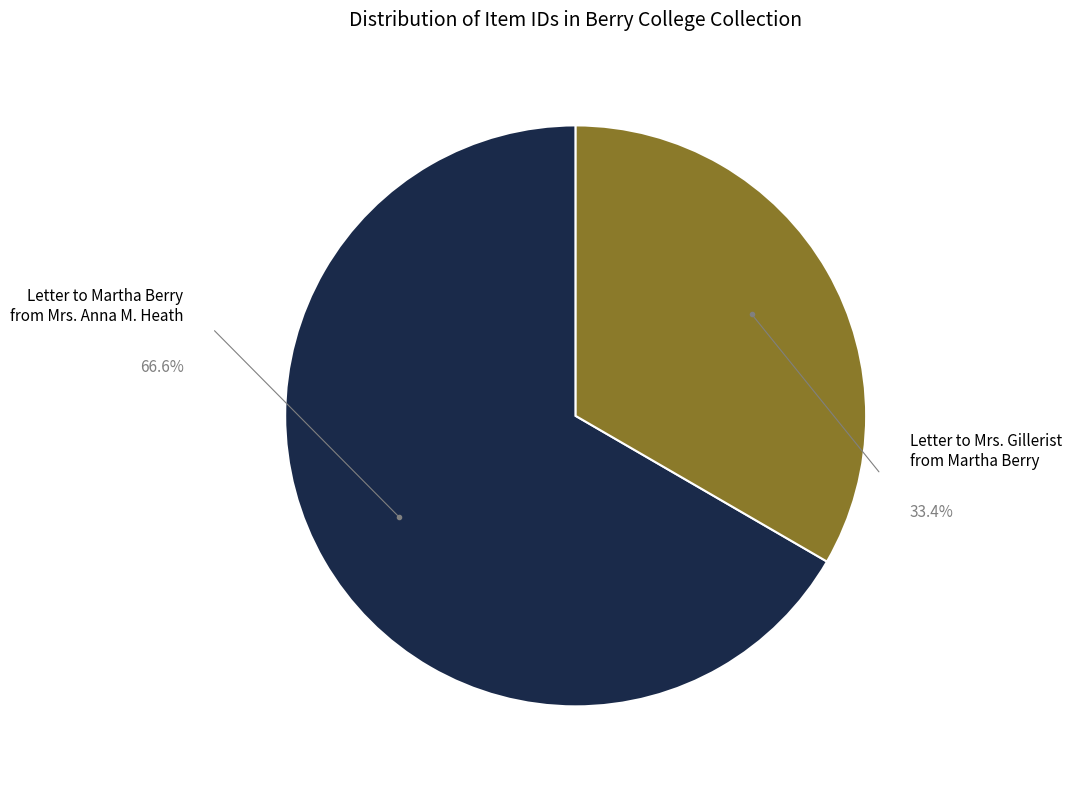

To the nearest percent, what is the difference between the largest and smallest slice percentages?

33%